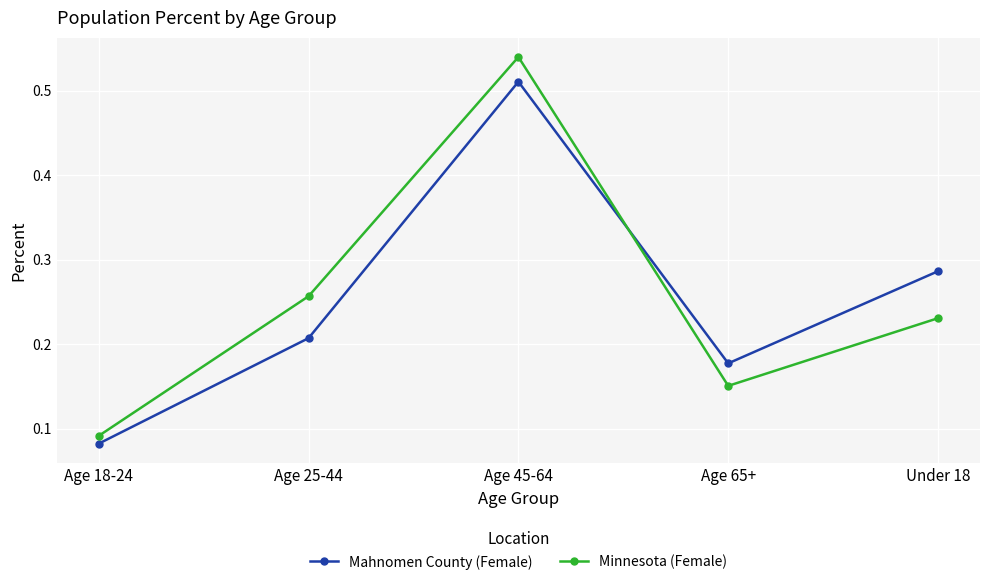

Which category has the lowest value in the Minnesota (Female) series?

Age 18-24